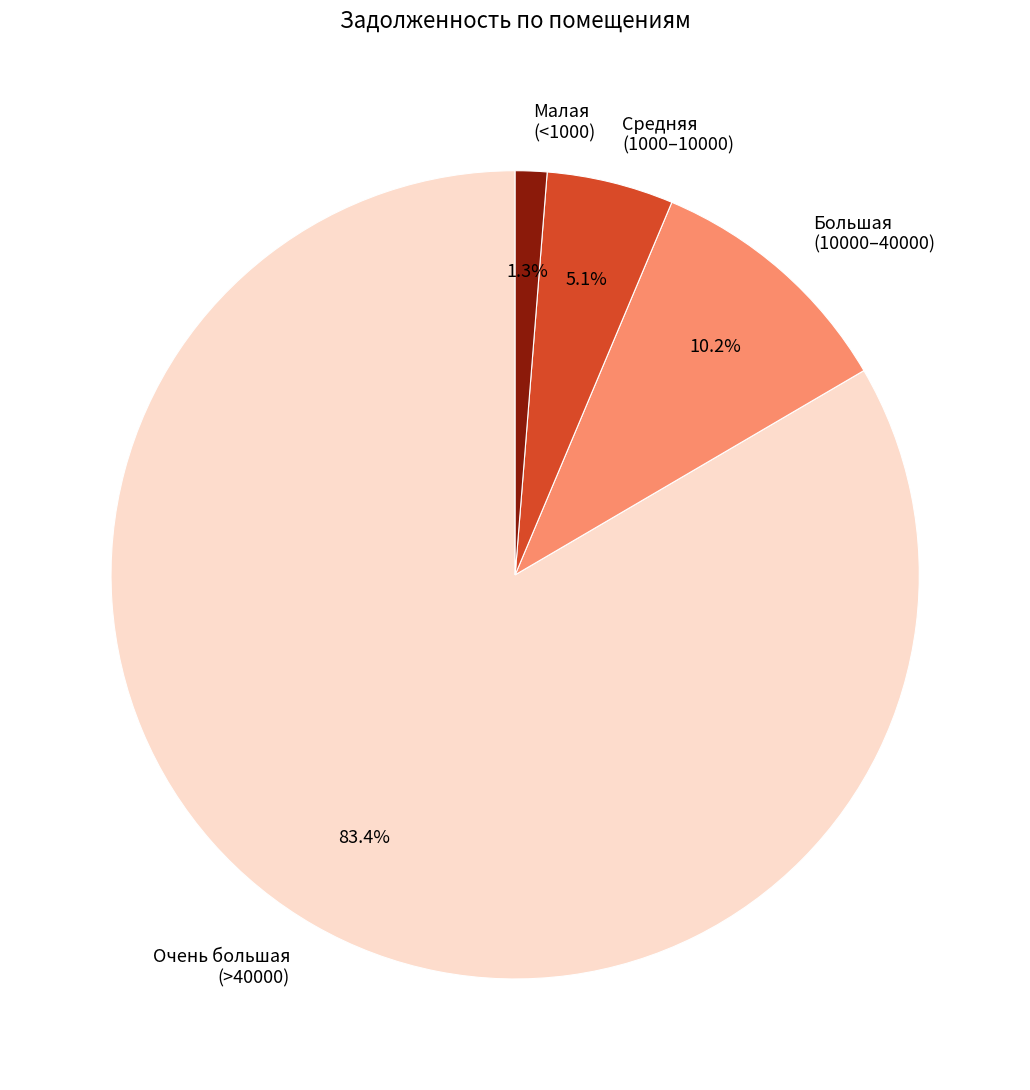

Combined, do Большая (10000–40000) and Очень большая (>40000) account for over 50%?

Yes